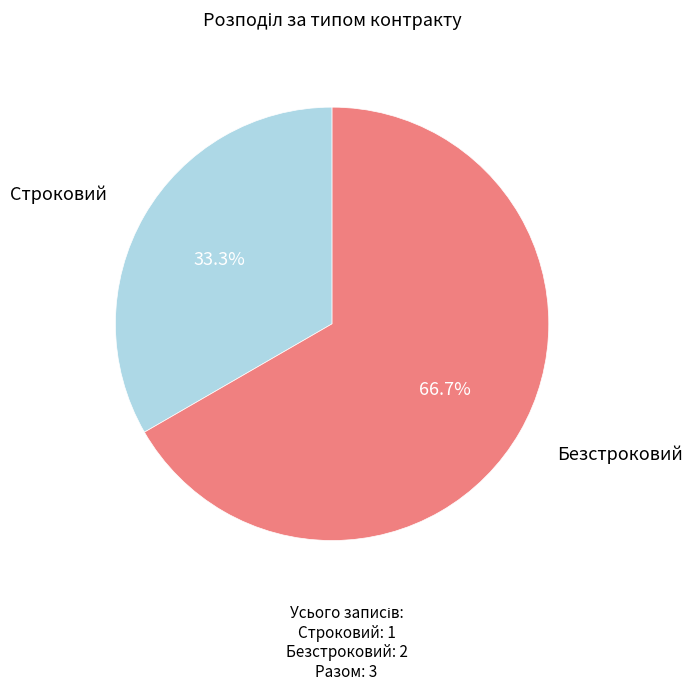

Is it true that Безстроковий is 67% of the pie?

True